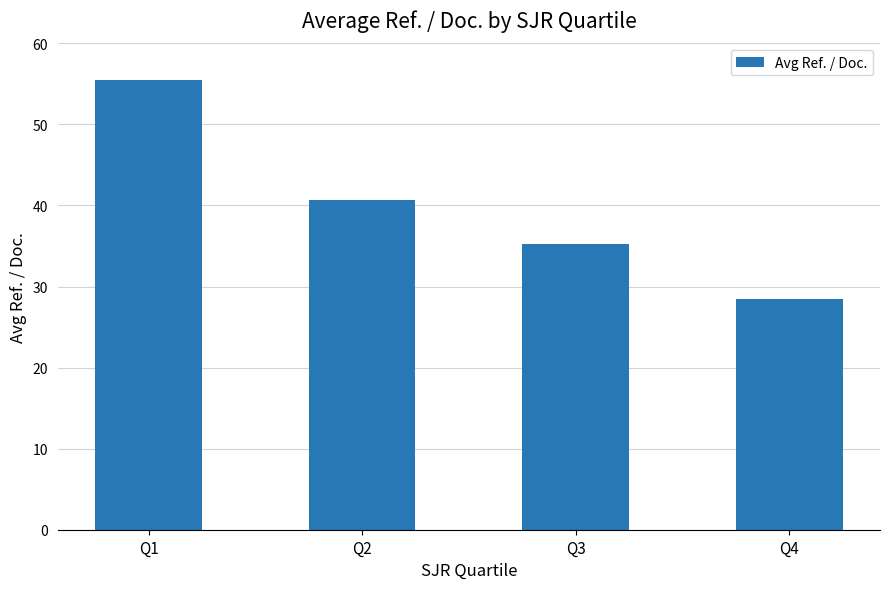

Rank the categories by value from highest to lowest.

Q1, Q2, Q3, Q4